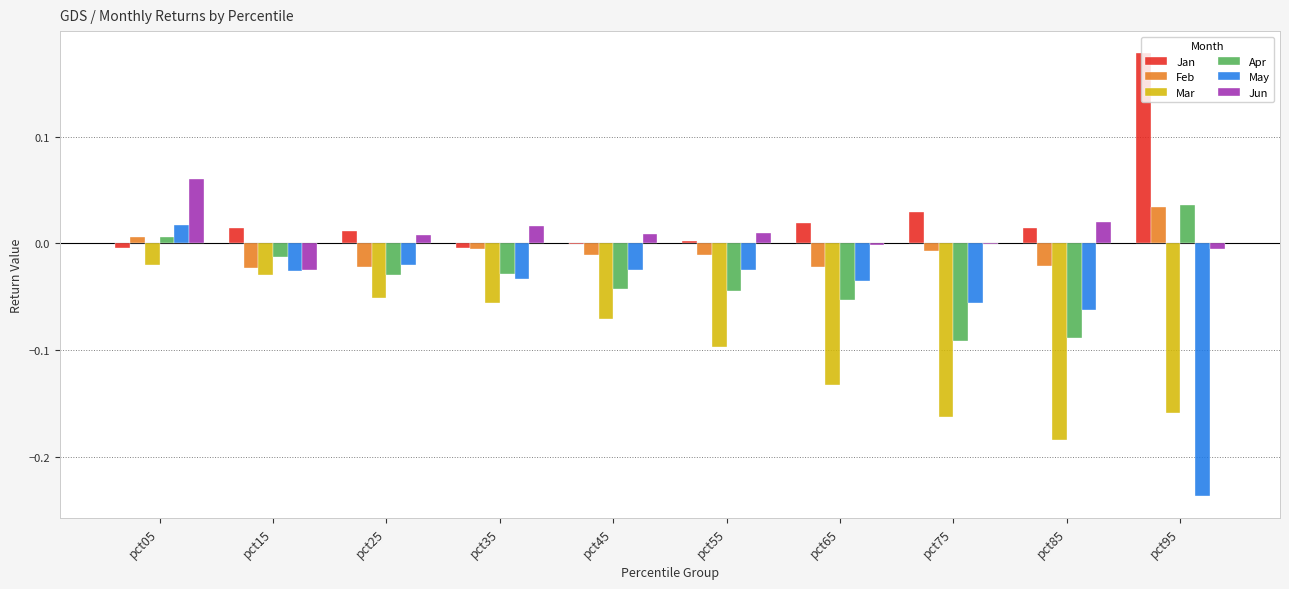

What are all the series names shown in the legend?

Jan, Feb, Mar, Apr, May, Jun